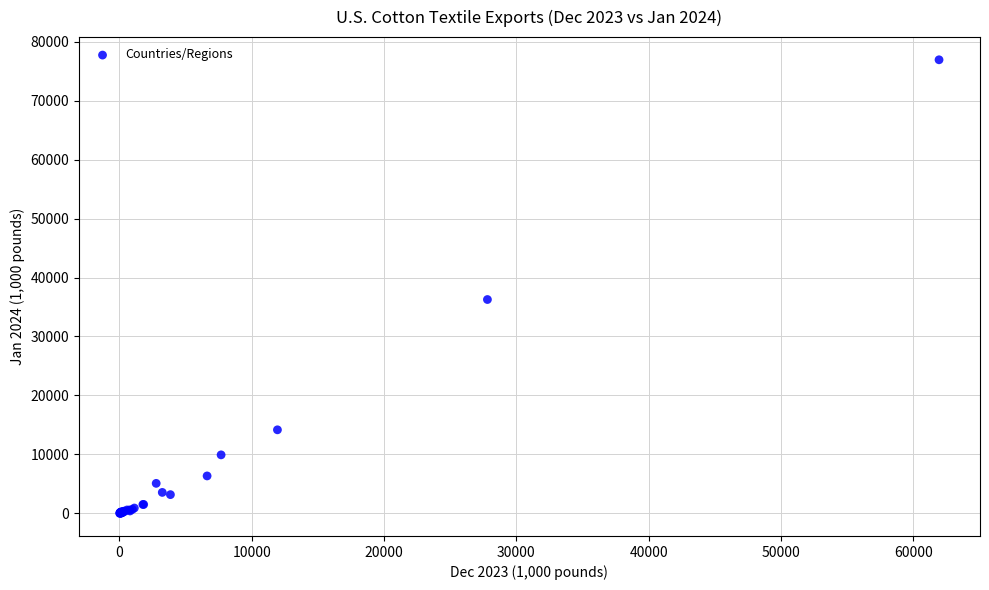

What Y value in the scatter plot is closest to 38473?

36271.6